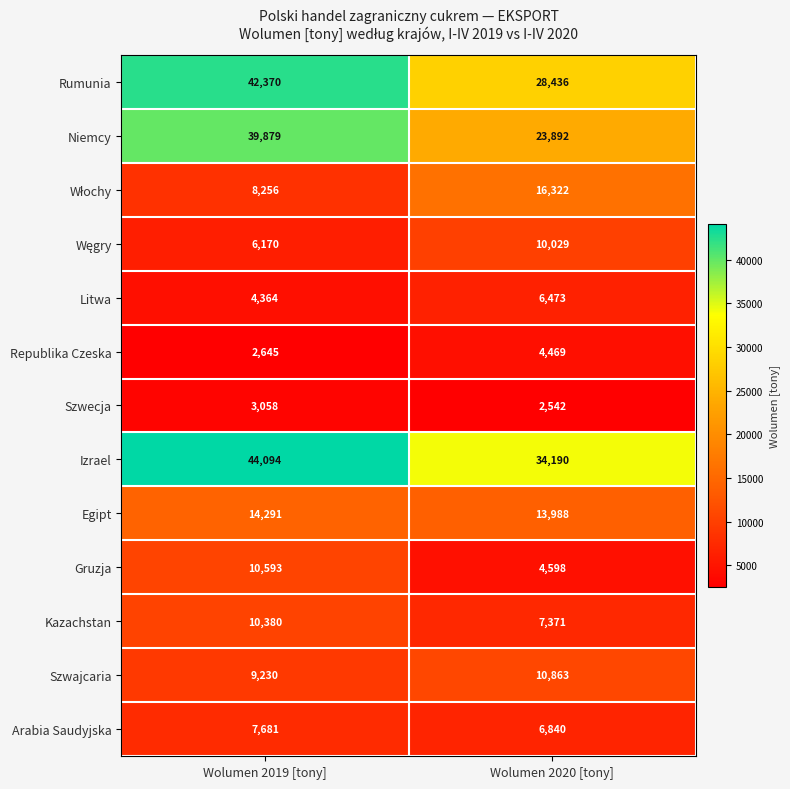

Which category has the lowest value across all series?

Wolumen 2020 [tony]